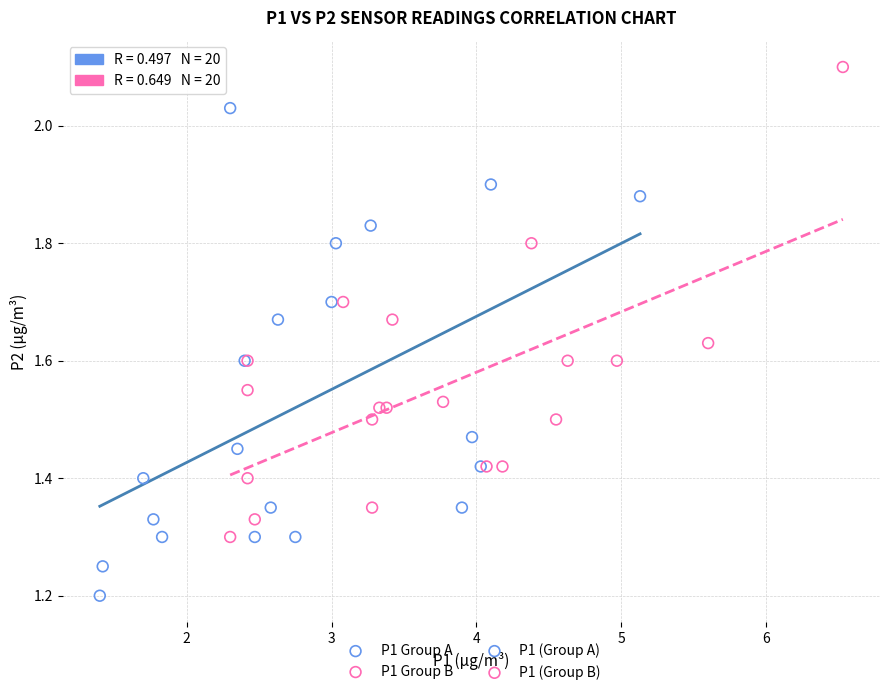

Which series contains the highest Y value?

P1 Group B